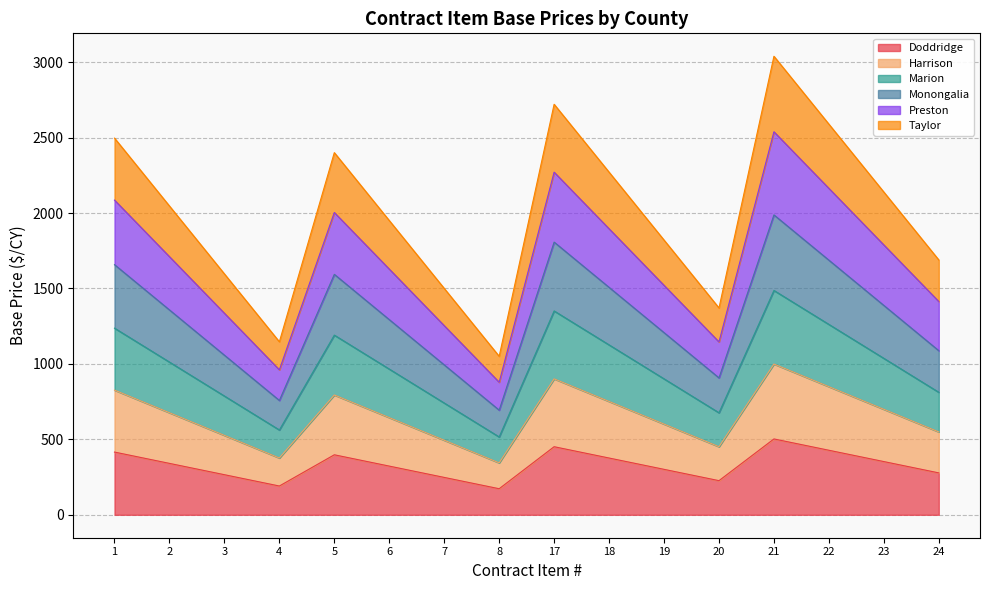

What is the total value across all series at 20?

1371.0